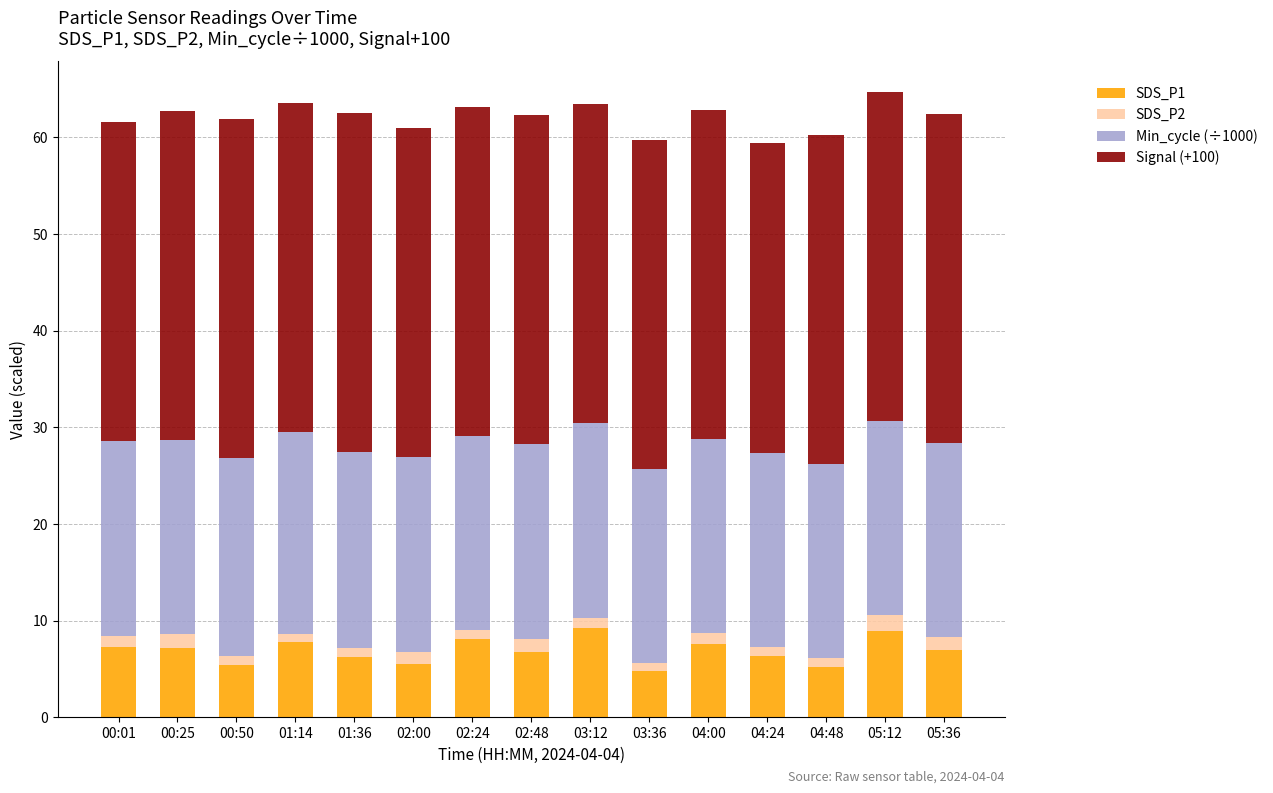

Is it true that SDS_P1 equals 2.9 at 05:36?

False